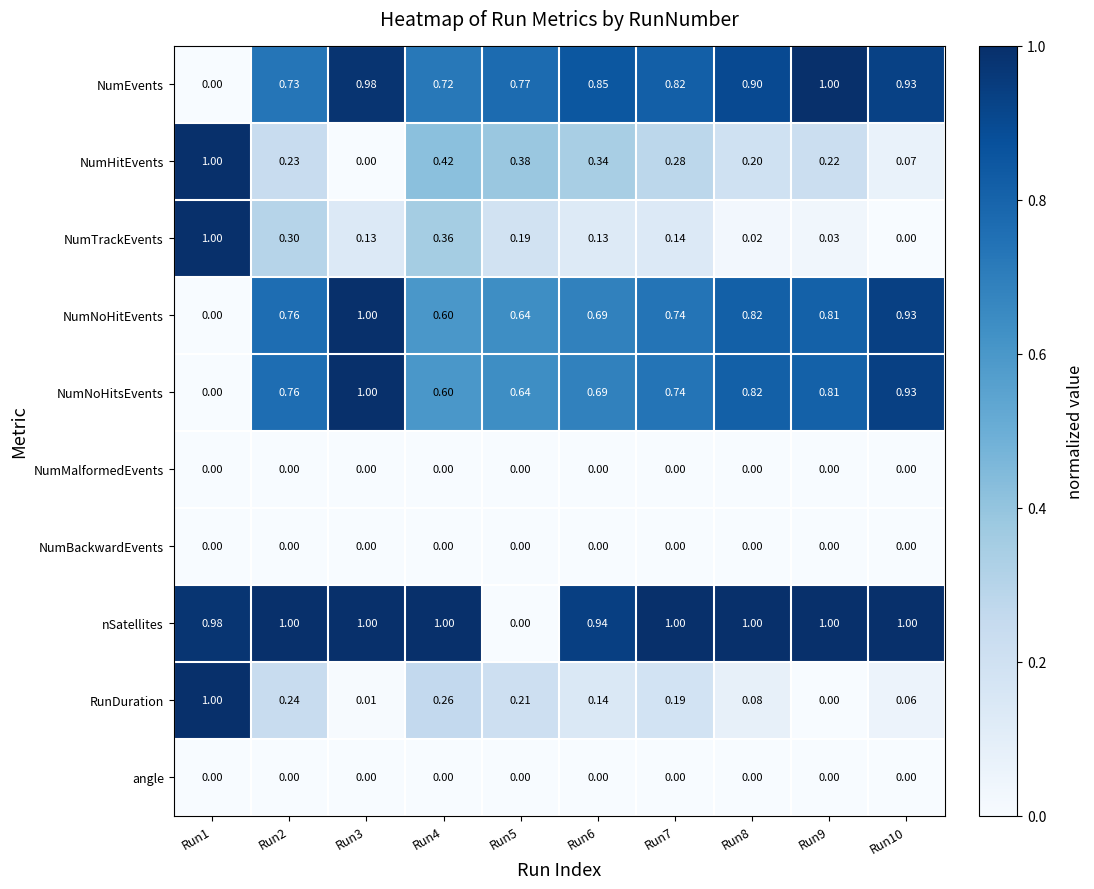

Is the value of NumNoHitEvents at Run1 greater than the value of NumHitEvents at Run6?

No